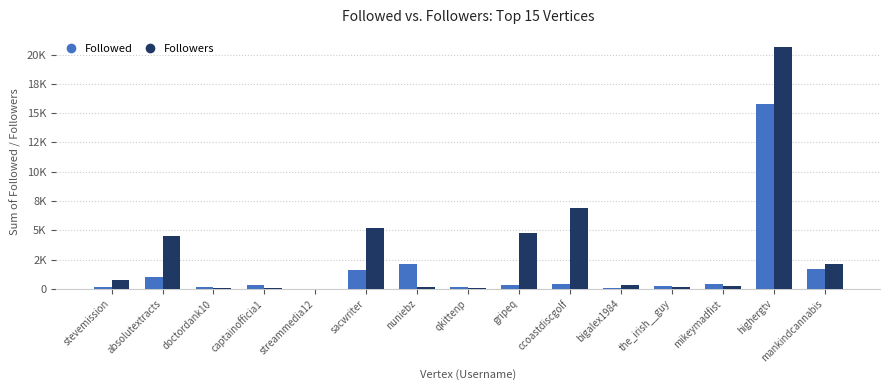

Are the bars horizontal?

No